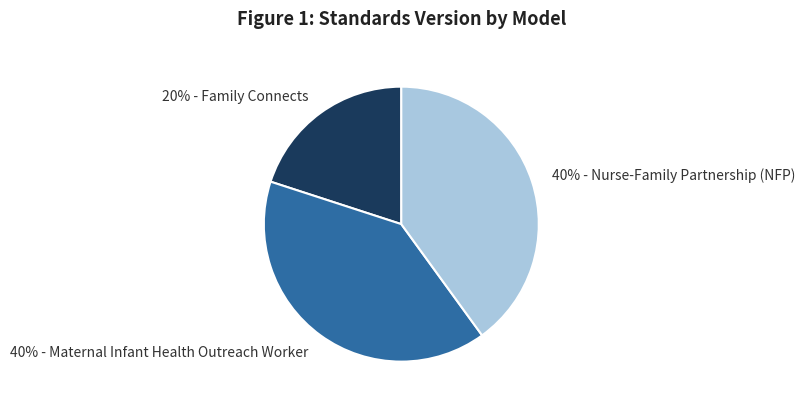

True or false: 40% - Nurse-Family Partnership (NFP) accounts for 48% of the total.

False